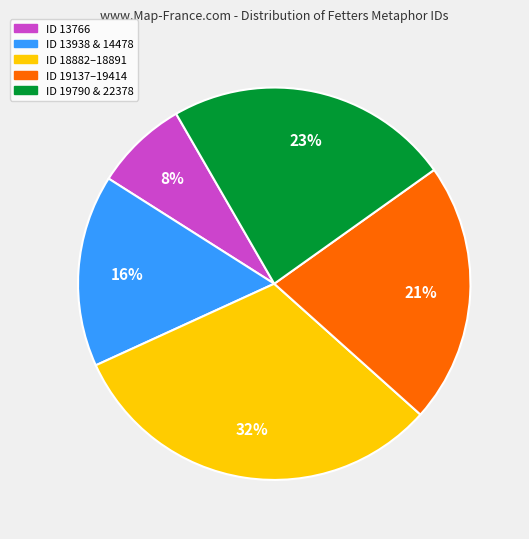

To the nearest percent, what is the average slice percentage?

20%